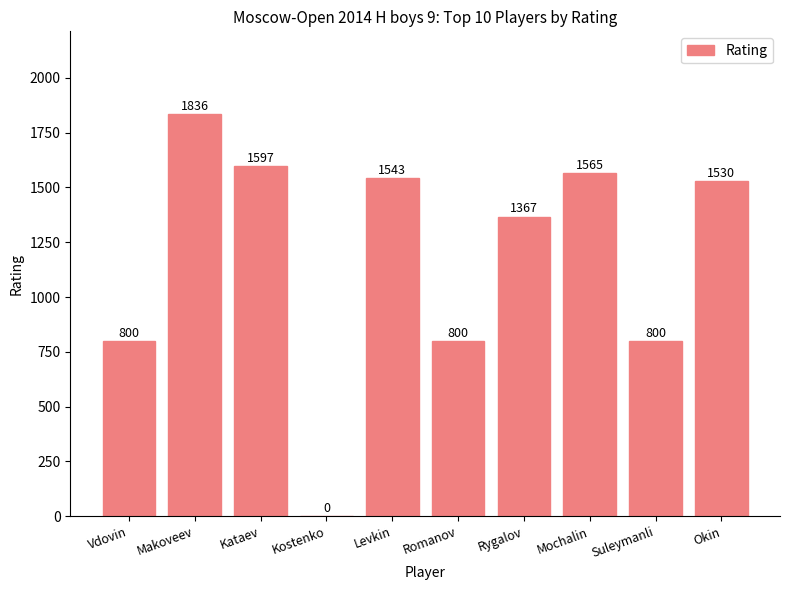

The chart shows a value of 389 at Kataev. True or false?

False